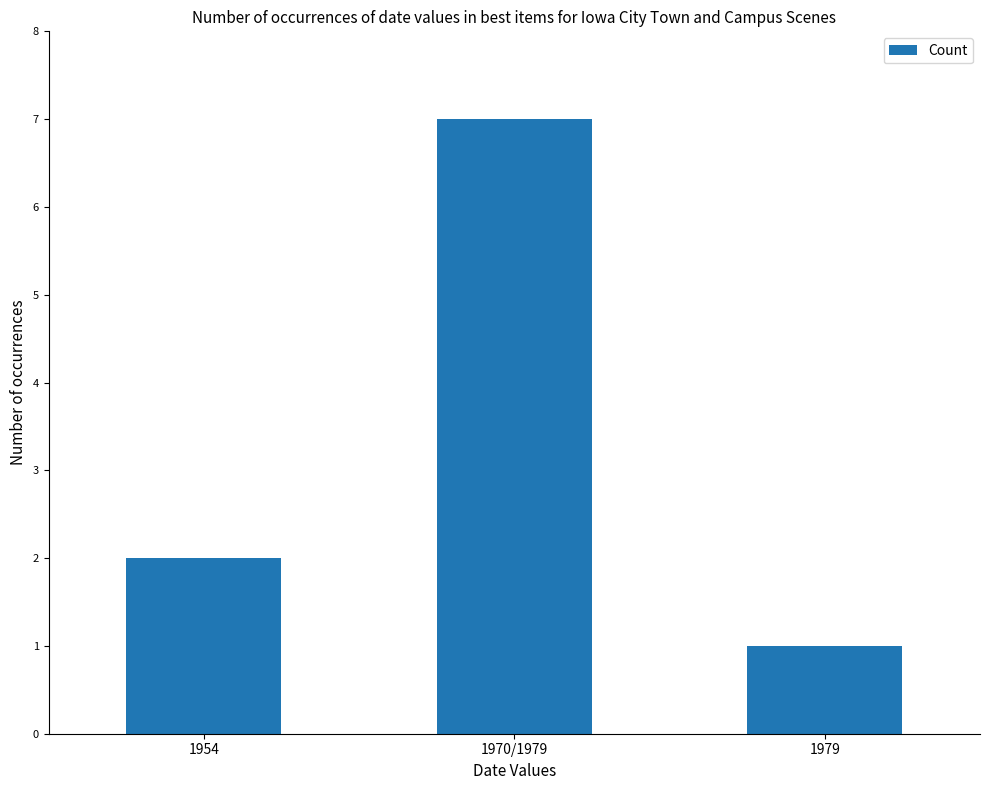

List the labels in order of value, largest first.

1970/1979, 1954, 1979